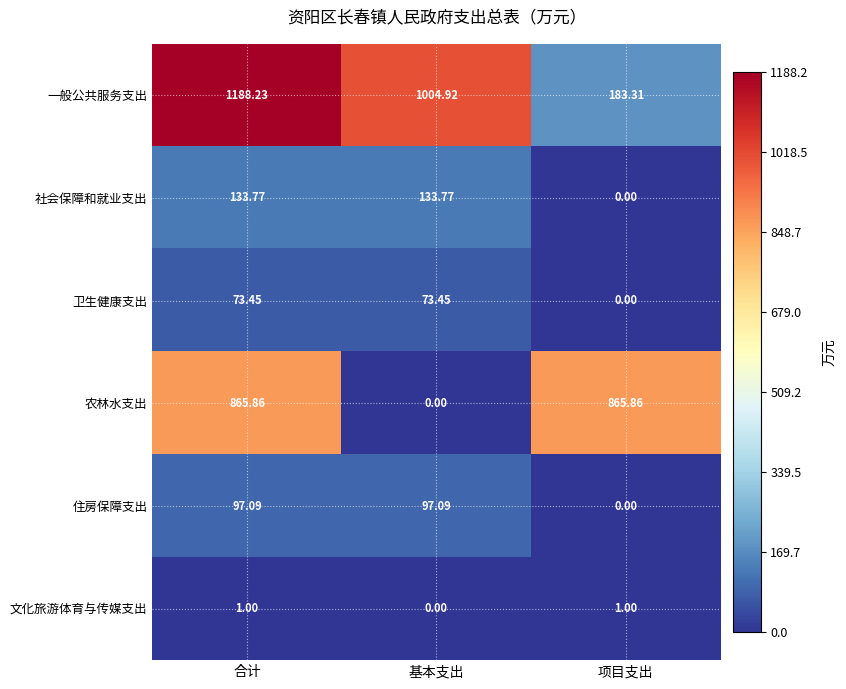

Where is 住房保障支出 nearest to the value 48?

项目支出